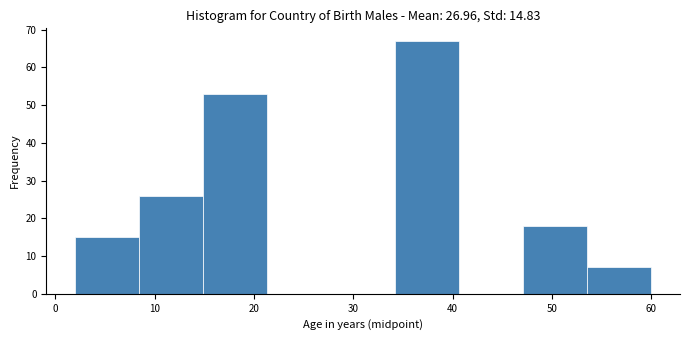

Reading left to right, transcribe this chart: for each bar, give the range it covers on the x-axis and its height. Neither the bar edges nor the heights are printed on the chart, so give them approximately, as read against the axes.

2 to 8: 15
8 to 15: 26
15 to 21: 53
21 to 28: 0
28 to 34: 0
34 to 41: 67
41 to 47: 0
47 to 54: 18
54 to 60: 7